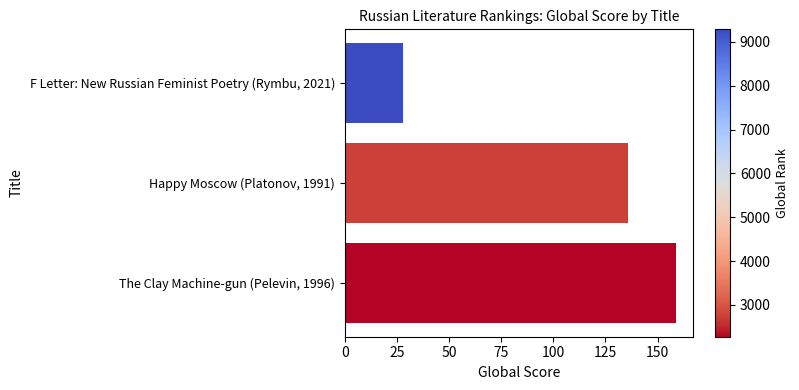

Reading bottom to top, what are all the values shown in this chart?

159	136	28